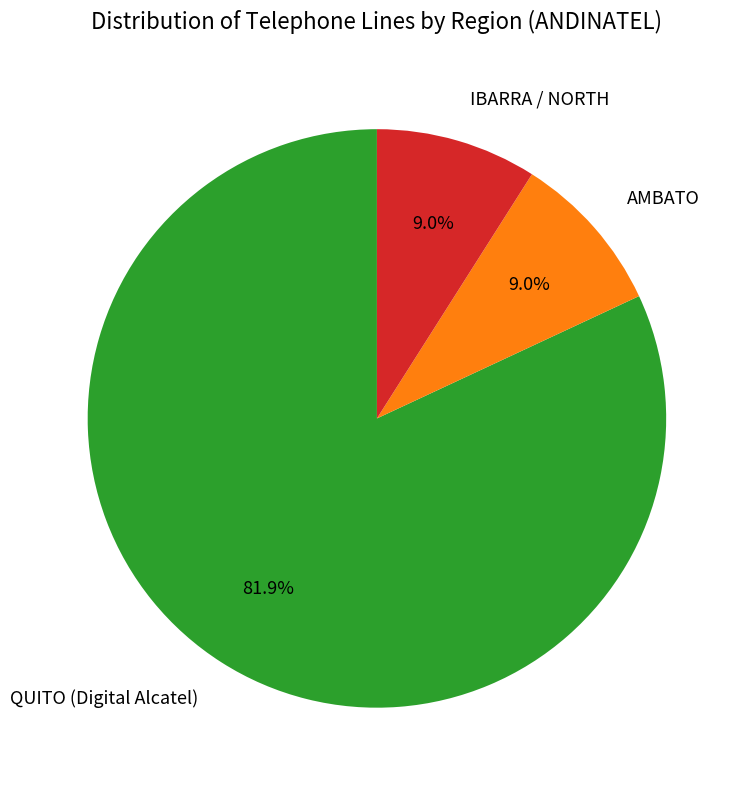

What is the total percentage of QUITO (Digital Alcatel) and AMBATO?

91.0%